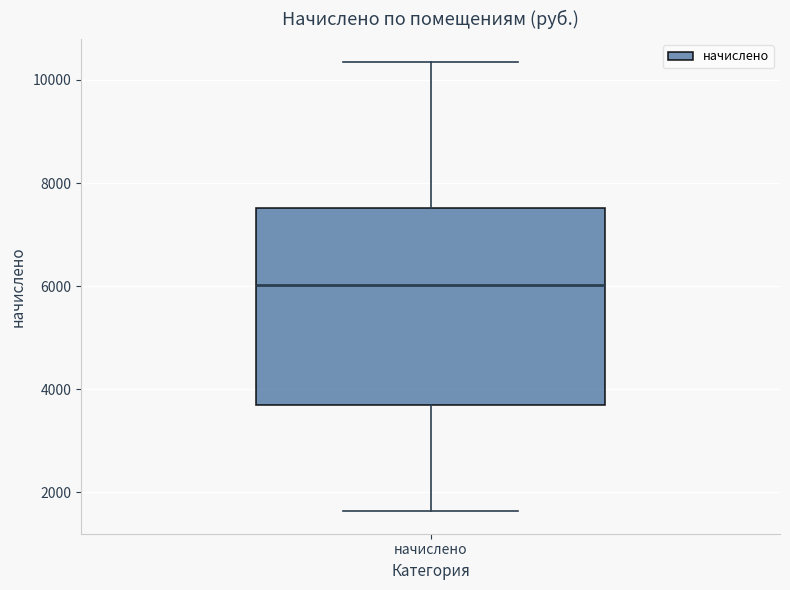

Transcribe this box plot: give where the median line is, the range the box spans, and where the two whiskers end, as read against the y-axis. The values are not printed on the chart, so give them approximately, as read against the axis.

median 6000, box 3600 to 7600, whiskers 1600 to 10400